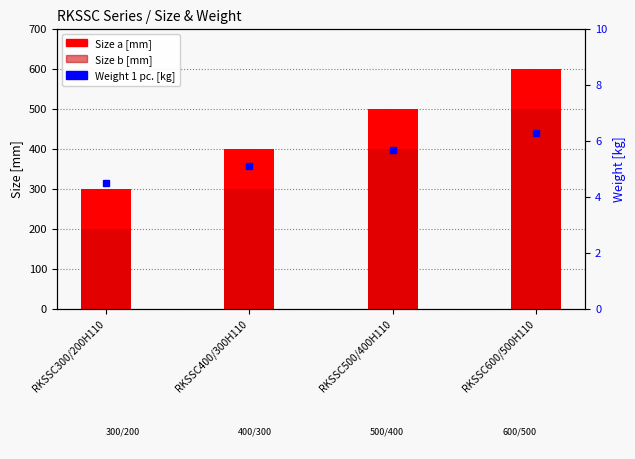

What is the maximum value shown in the chart?

600.0